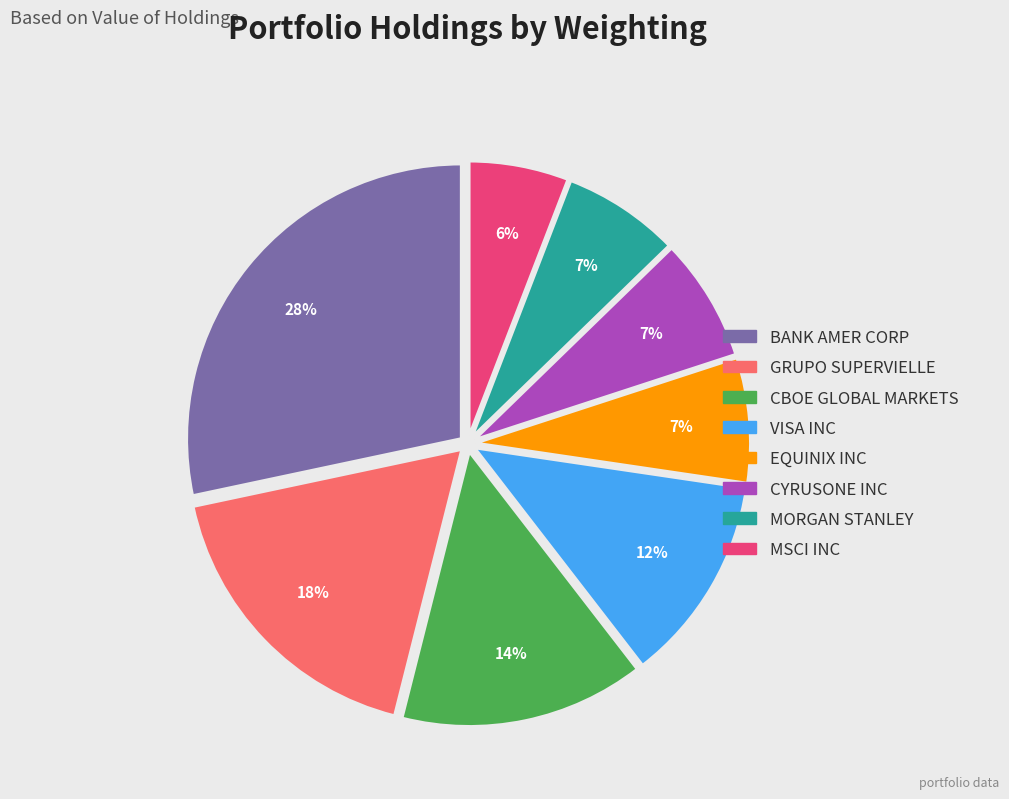

Does any single category account for the majority?

No